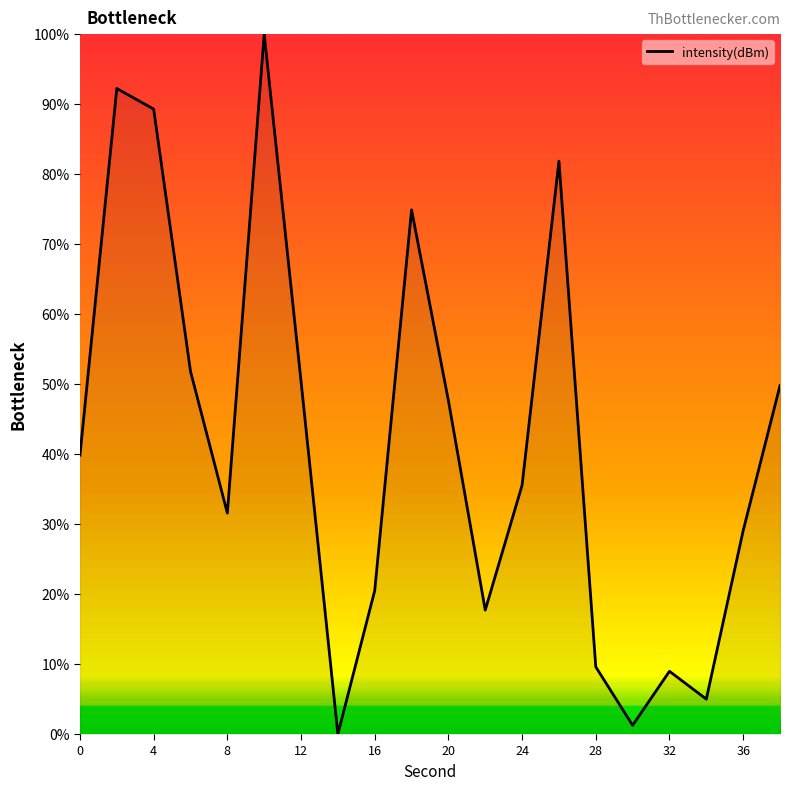

What is the difference between the maximum and minimum values?

100.0